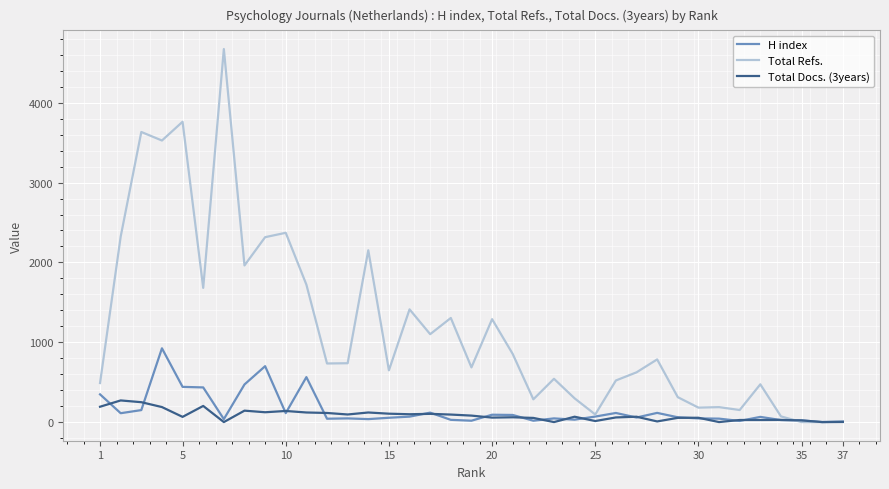

Which series has the widest spread of values?

Total Refs.